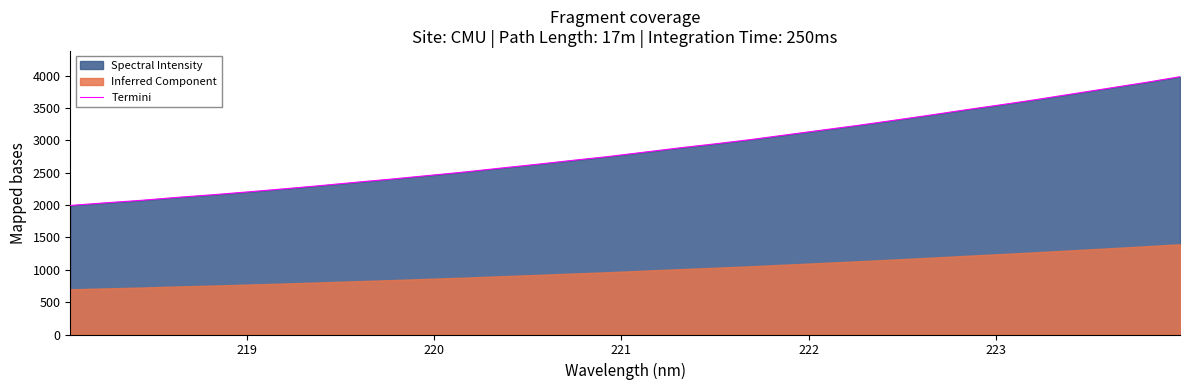

How many lines are shown in the chart?

1